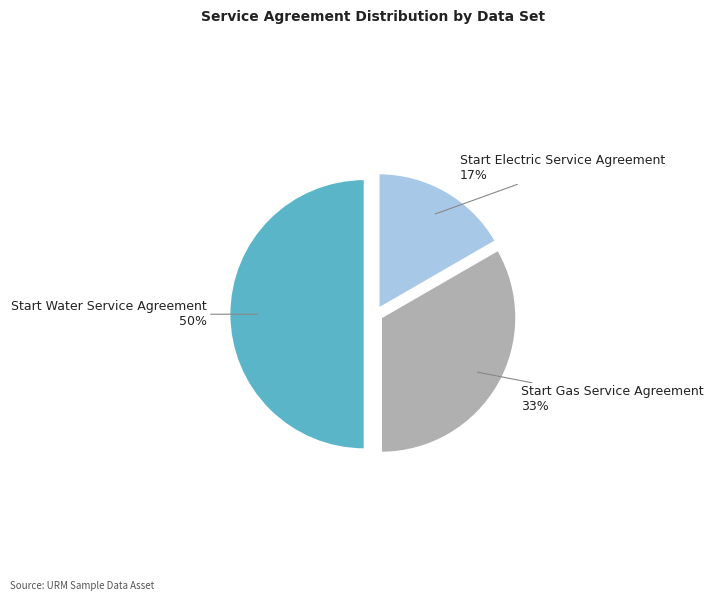

Do Start Gas Service Agreement and Start Water Service Agreement together represent more than half of the pie?

Yes